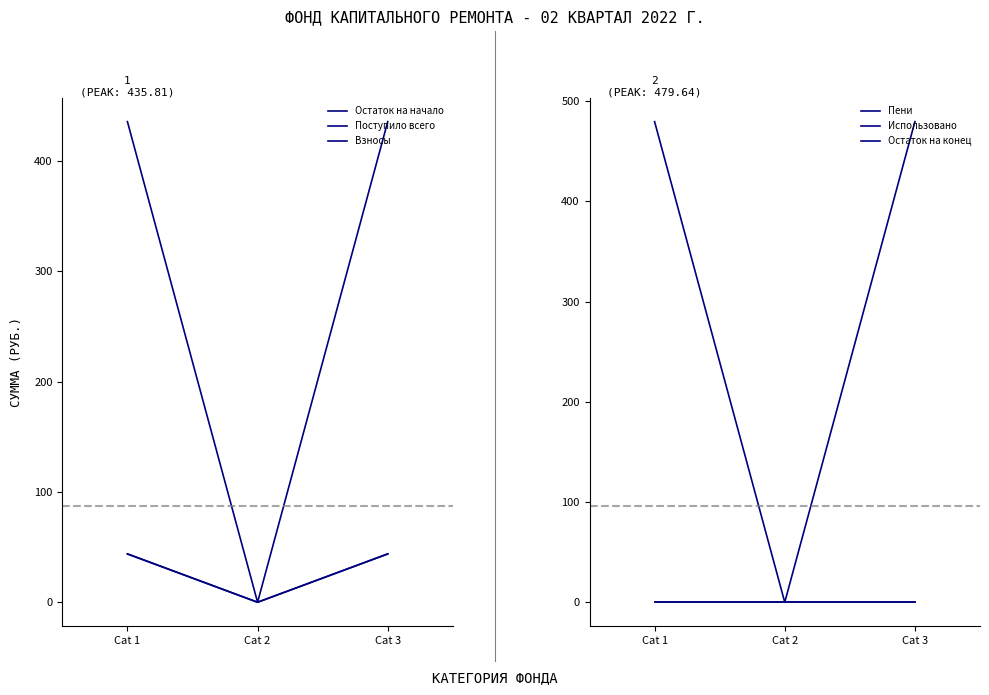

Reading left to right, list all the values displayed in this chart.

Остаток на начало: Cat 1=435.8	Cat 2=0.0	Cat 3=435.8
Поступило всего: Cat 1=43.8	Cat 2=0.0	Cat 3=43.8
Взносы: Cat 1=43.8	Cat 2=0.0	Cat 3=43.8
Пени: Cat 1=0.0	Cat 2=0.0	Cat 3=0.0
Использовано: Cat 1=0.0	Cat 2=0.0	Cat 3=0.0
Остаток на конец: Cat 1=479.6	Cat 2=0.0	Cat 3=479.6